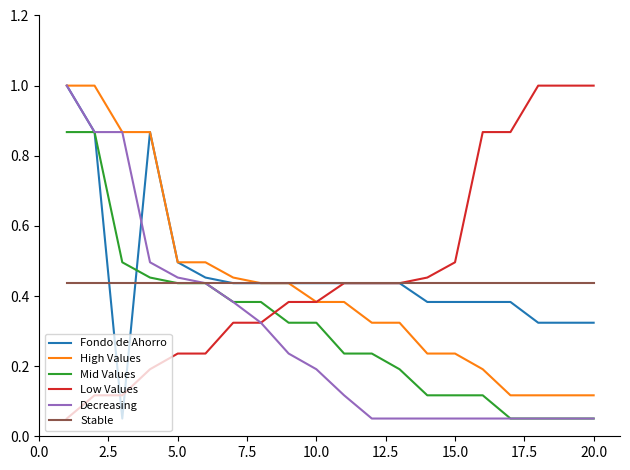

True or false: Mid Values and High Values cross at least once.

False